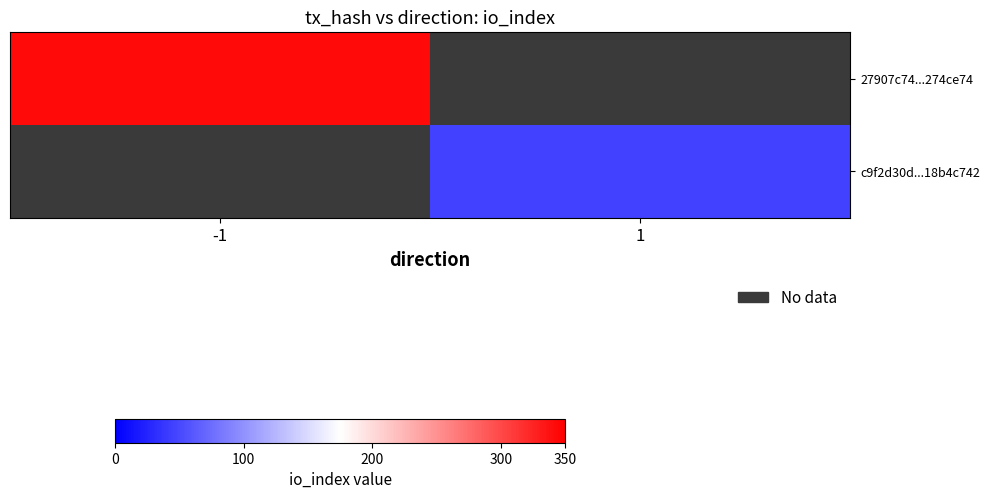

Which has a higher value, 1 or -1?

-1